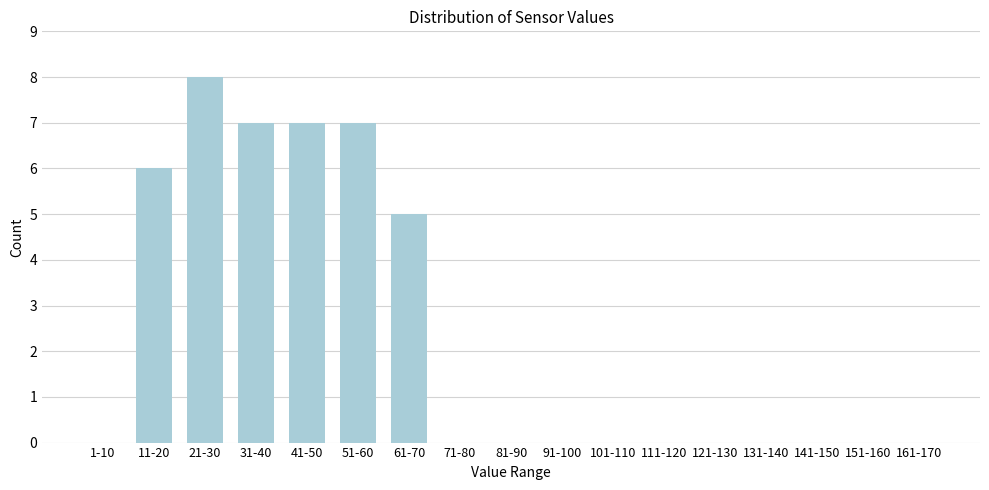

Reading left to right, extract all data points from this chart.

1-10=0	11-20=6	21-30=8	31-40=7	41-50=7	51-60=7	61-70=5	71-80=0	81-90=0	91-100=0	101-110=0	111-120=0	121-130=0	131-140=0	141-150=0	151-160=0	161-170=0